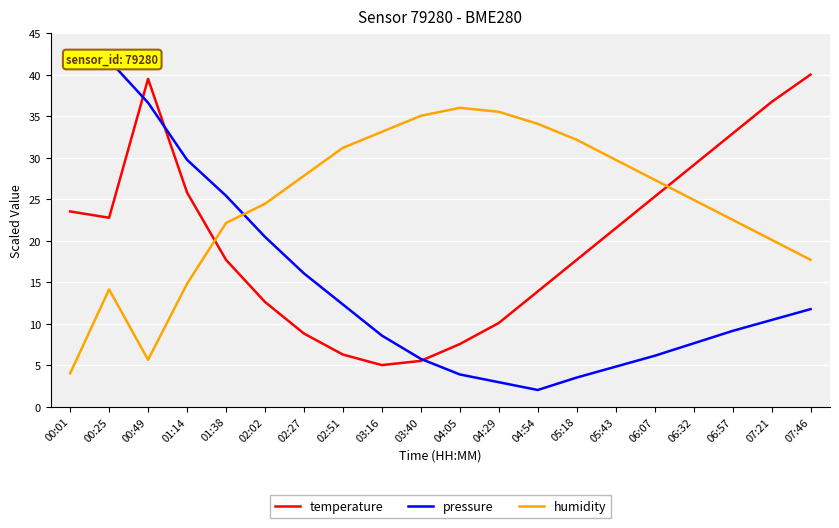

At which category does temperature reach its first local peak?

00:49